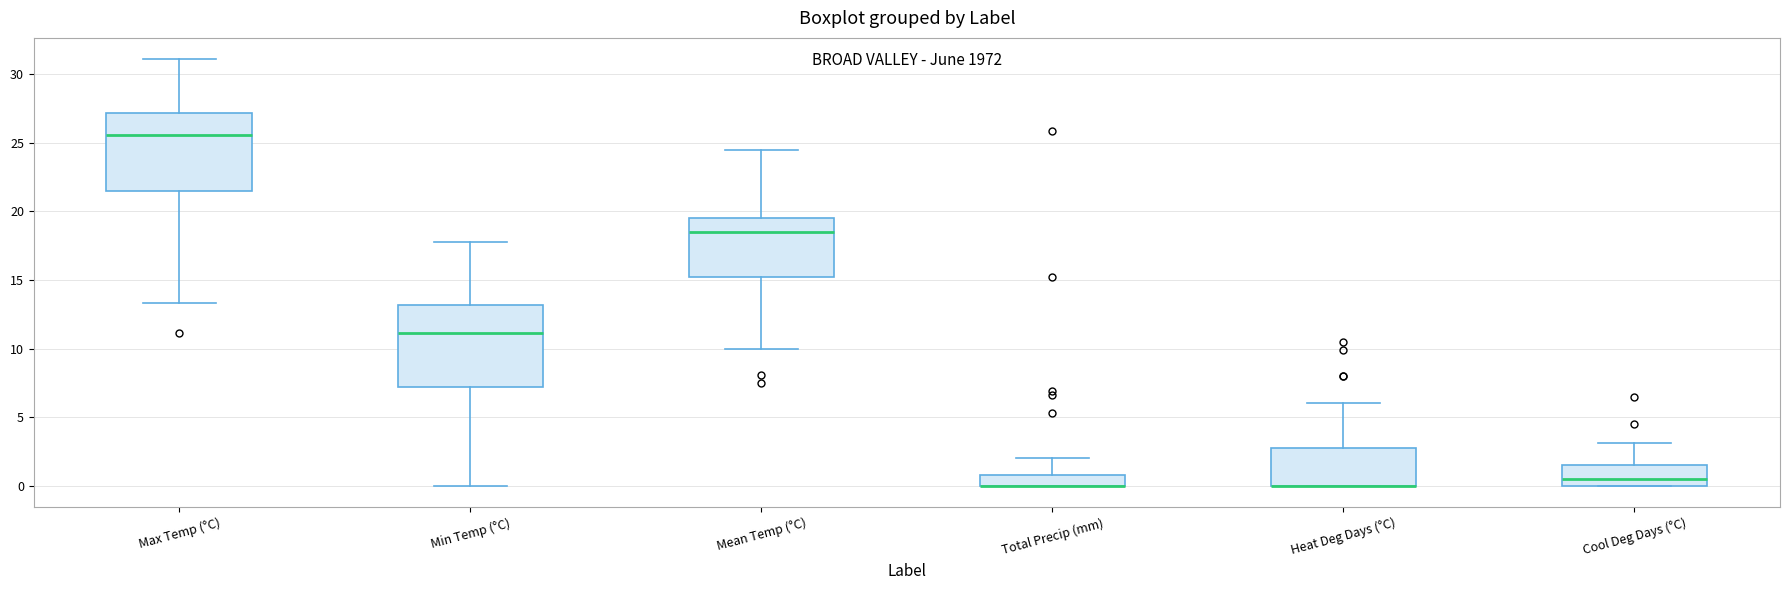

Reading left to right, transcribe this box plot: for each box, give where its median line is, the range the box spans, and where its two whiskers end, as read against the y-axis. The values are not printed on the chart, so give them approximately, as read against the axis.

Max Temp (°C): median 25.5, box 21.5 to 27.0, whiskers 13.5 to 31.0
Min Temp (°C): median 11.0, box 7.0 to 13.0, whiskers 0.0 to 18.0
Mean Temp (°C): median 18.5, box 15.0 to 19.5, whiskers 10.0 to 24.5
Total Precip (mm): median 0.0 (drawn on the box's lower edge), box 0.0 to 1.0, whiskers 0.0 to 2.0
Heat Deg Days (°C): median 0.0 (drawn on the box's lower edge), box 0.0 to 3.0, whiskers 0.0 to 6.0
Cool Deg Days (°C): median 0.5, box 0.0 to 1.5, whiskers 0.0 to 3.0